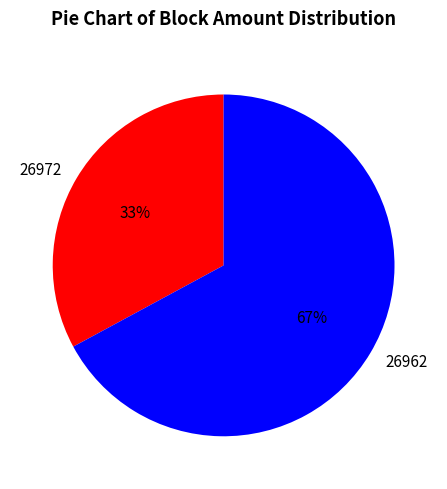

Does any single category account for the majority?

Yes